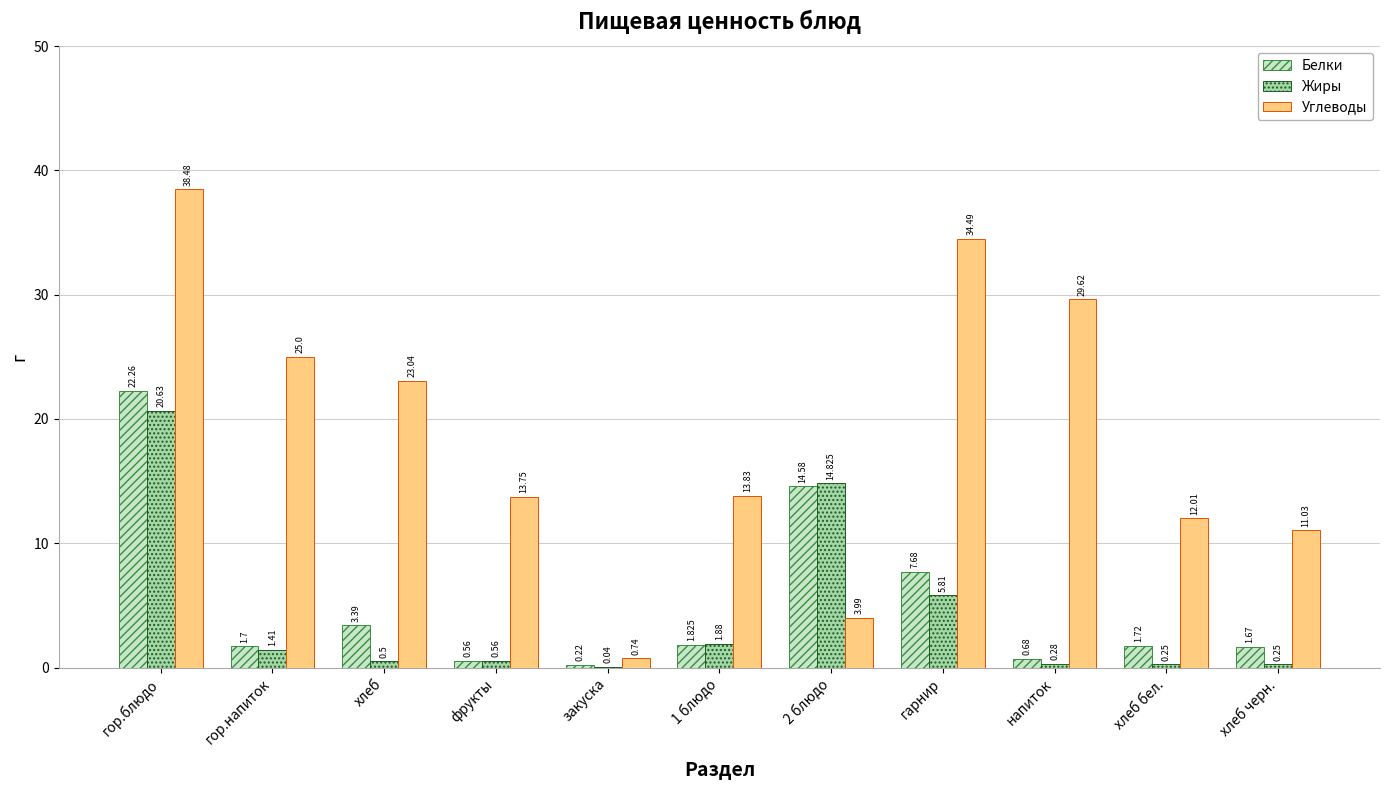

The Углеводы series shows 36.3 at гор.напиток. True or false?

False